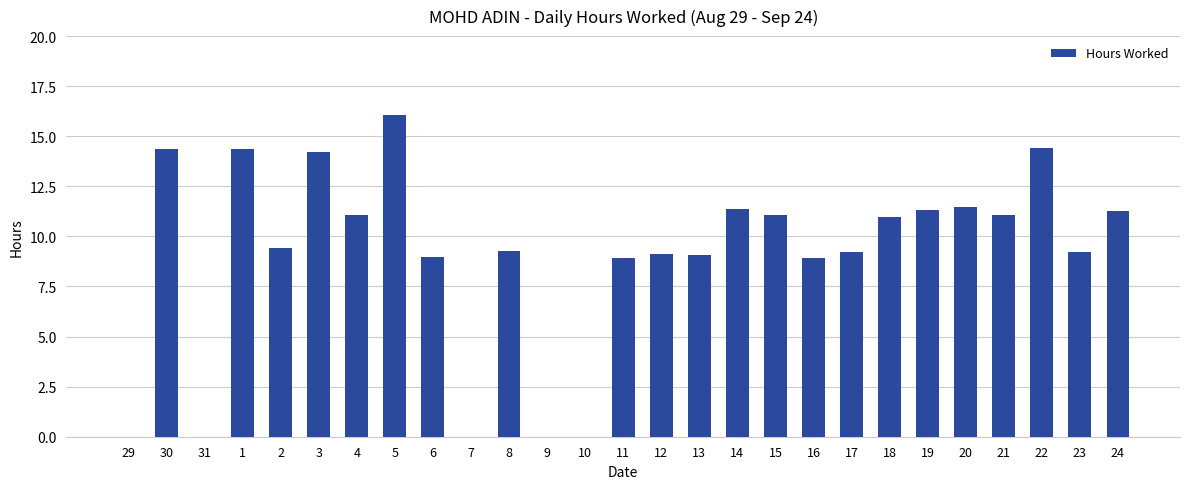

What is the change in value from 16 to 19?

+2.4